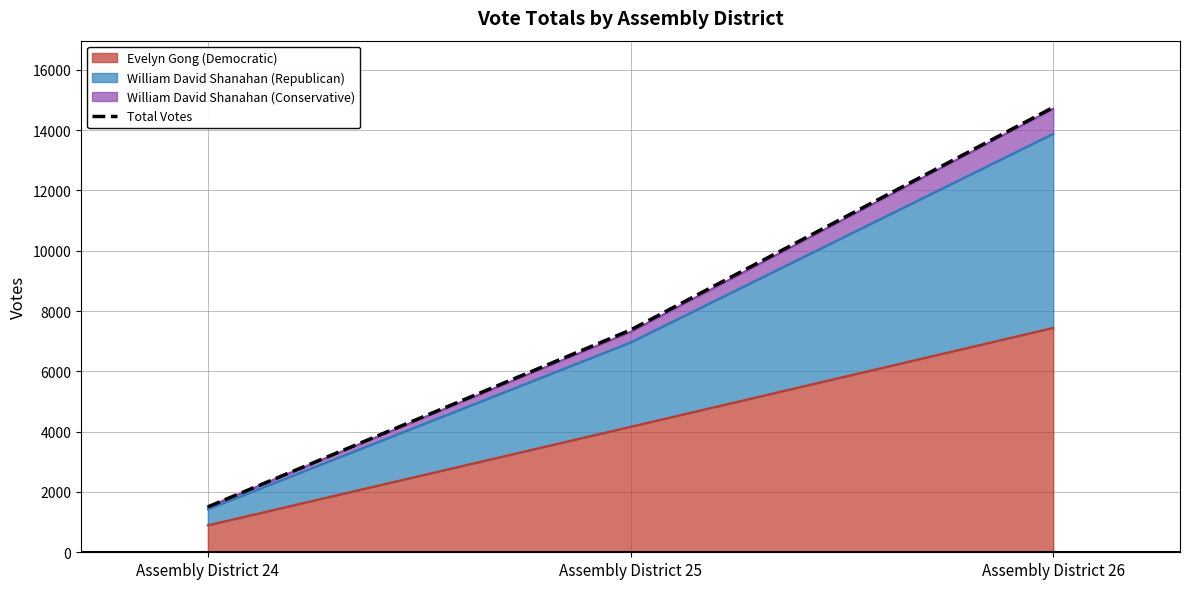

At which category does the chart reach its minimum across all series?

Assembly District 24